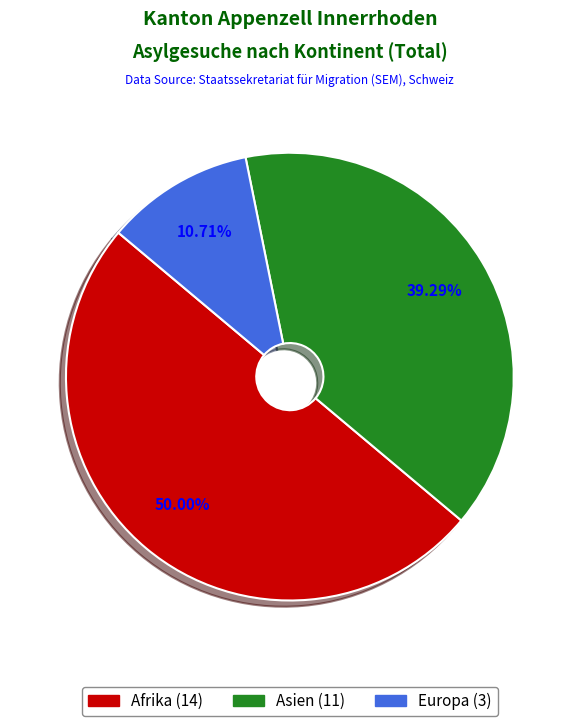

Count the number of slices in the pie.

3